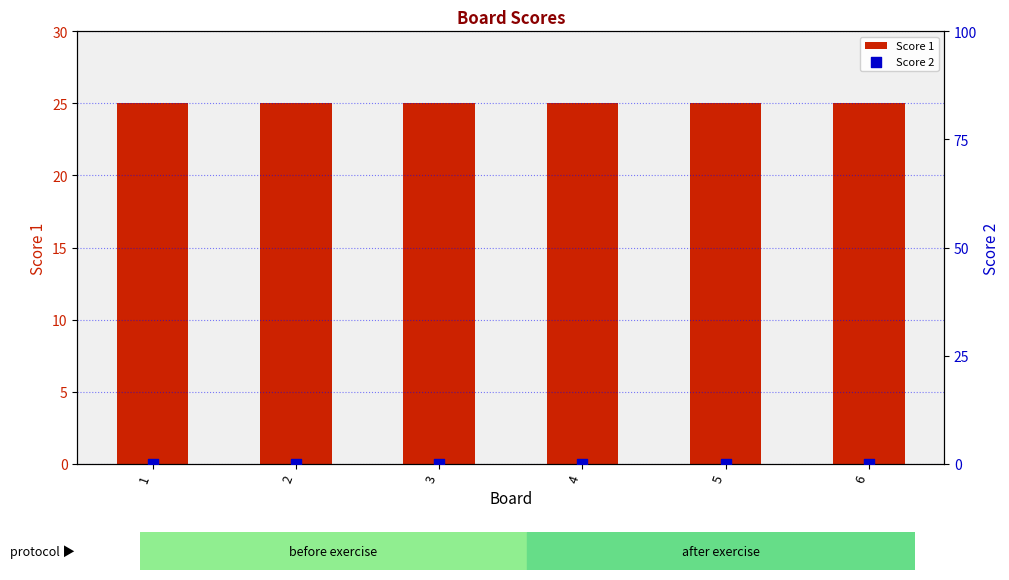

What are all the series names shown in the legend?

Score 1, Score 2